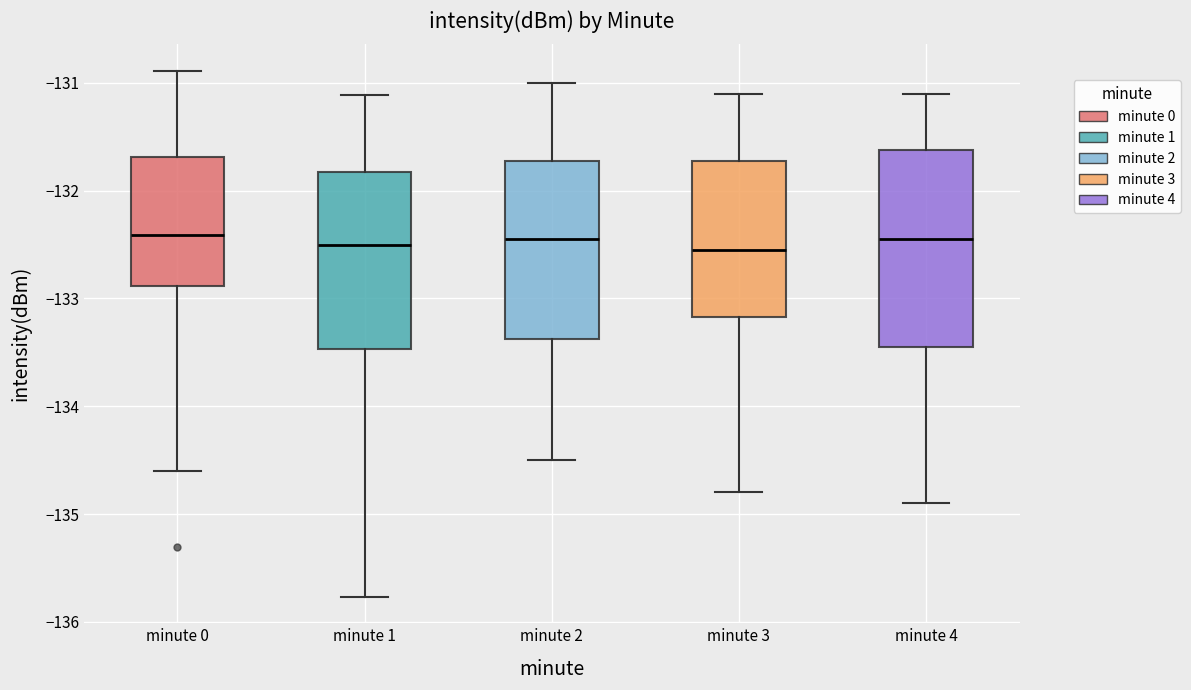

Comparing the boxes themselves (not the whiskers), which one is the tallest?

minute 4